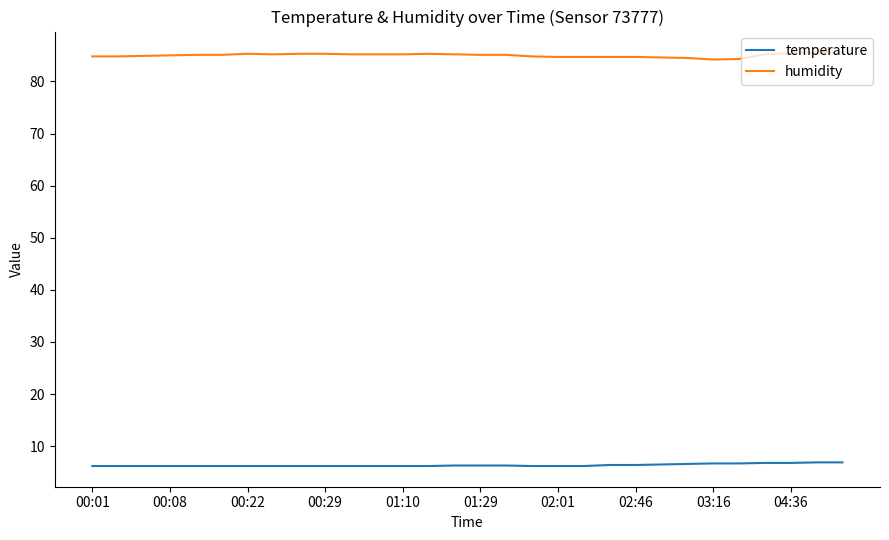

True or false: humidity and temperature intersect in this chart.

False